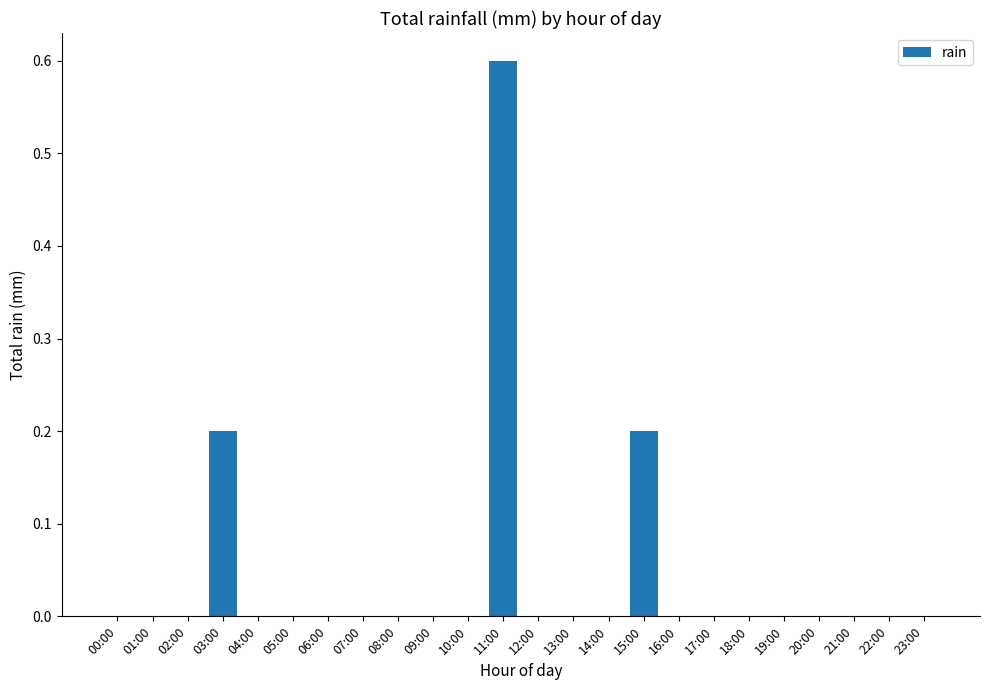

Does the chart contain stacked bars?

No